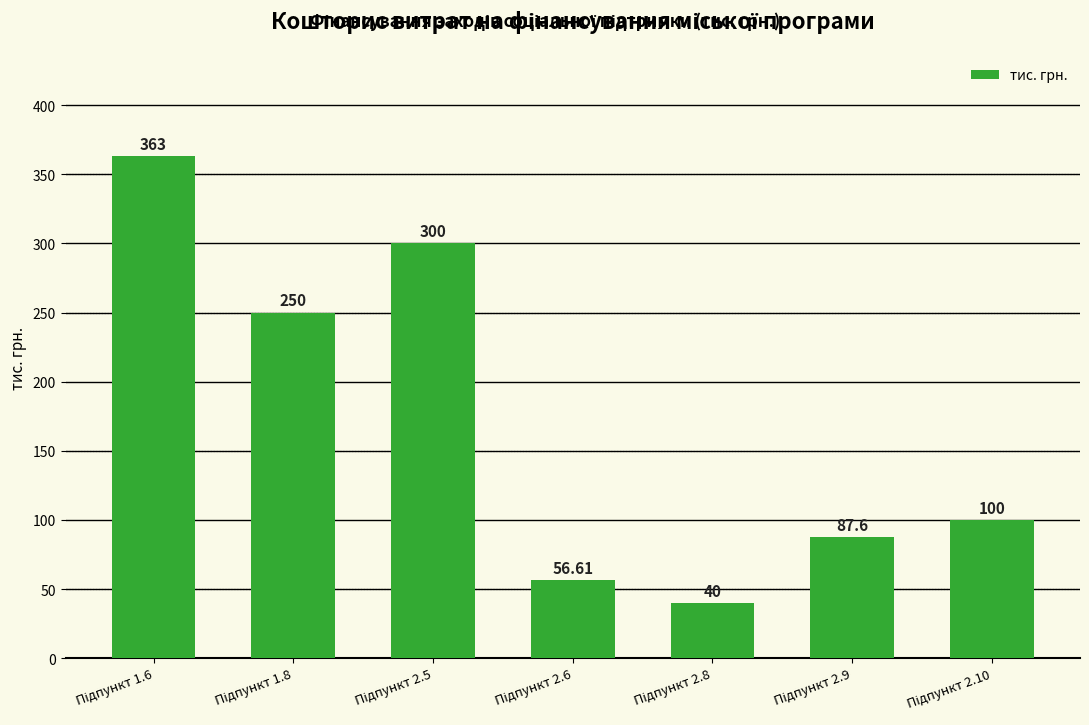

Rank the categories by value from lowest to highest.

Підпункт 2.8, Підпункт 2.6, Підпункт 2.9, Підпункт 2.10, Підпункт 1.8, Підпункт 2.5, Підпункт 1.6